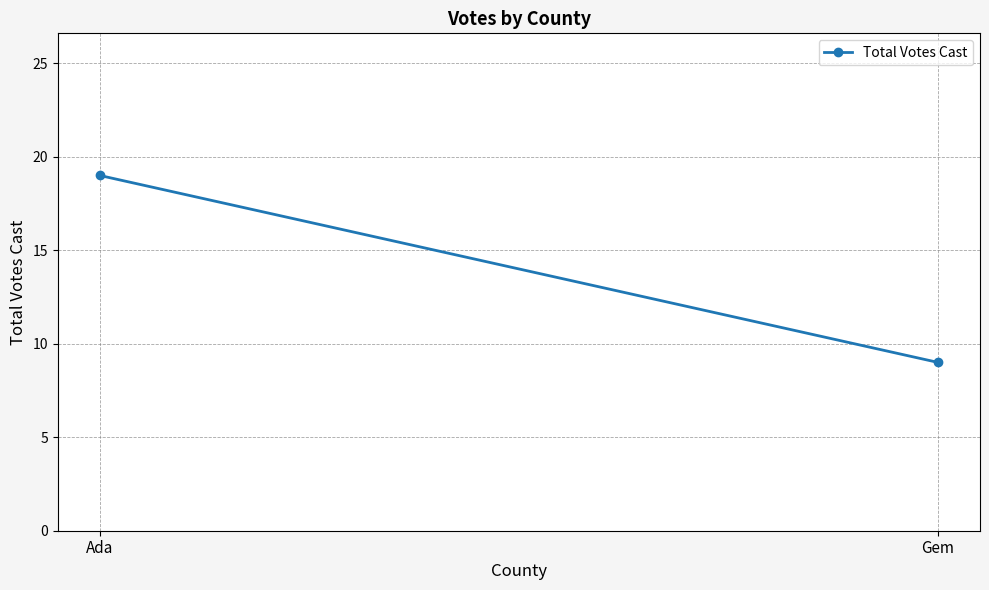

Rank the categories by value from highest to lowest.

Ada, Gem